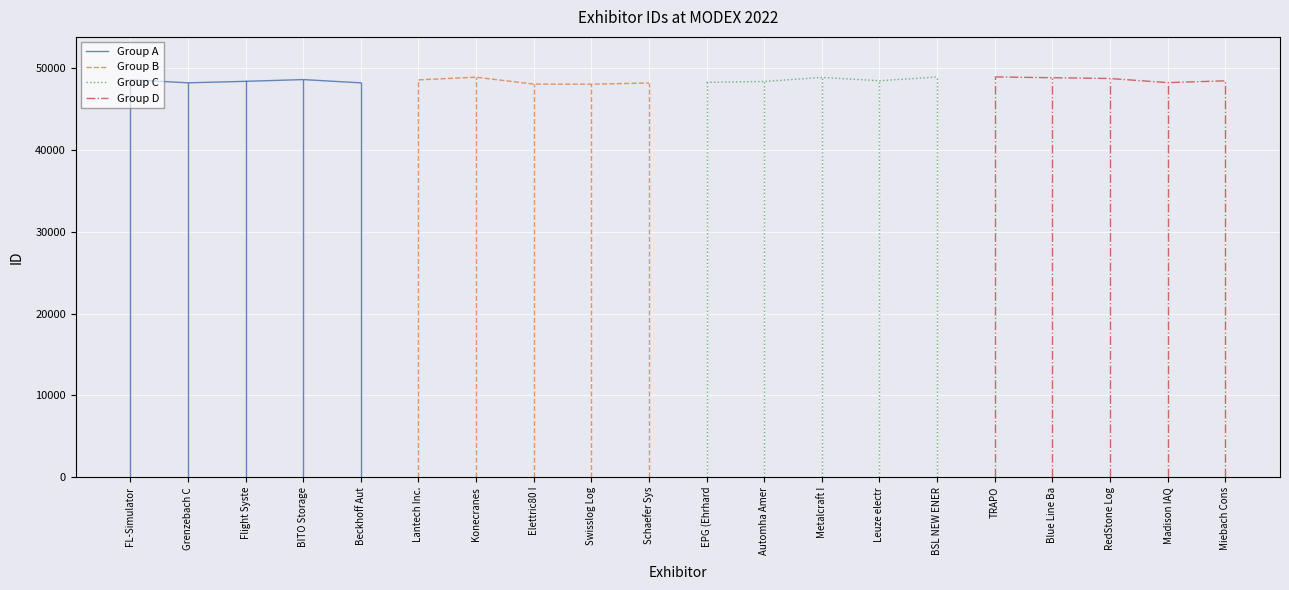

The value of Group A at Flight Syste is 16003. True or false?

False